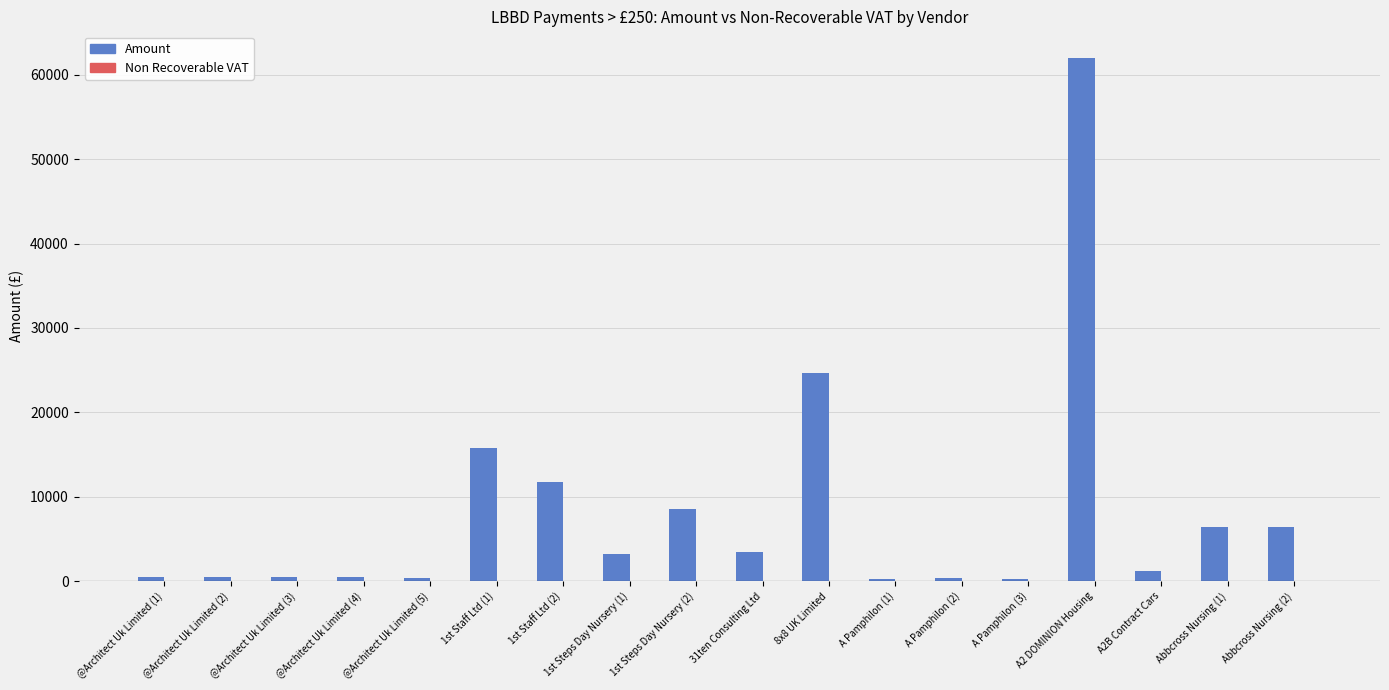

What is the sum of the values at 8x8 UK Limited and 1st Steps Day Nursery (1)?

27872.6